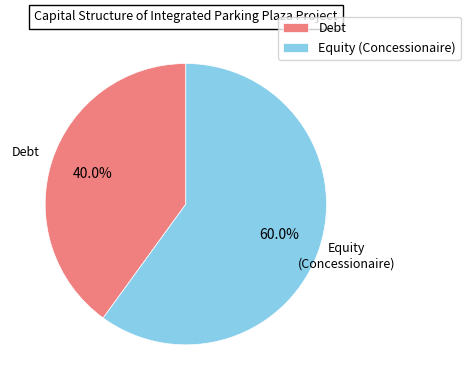

The Equity (Concessionaire) slice represents 46% of the pie. True or false?

False